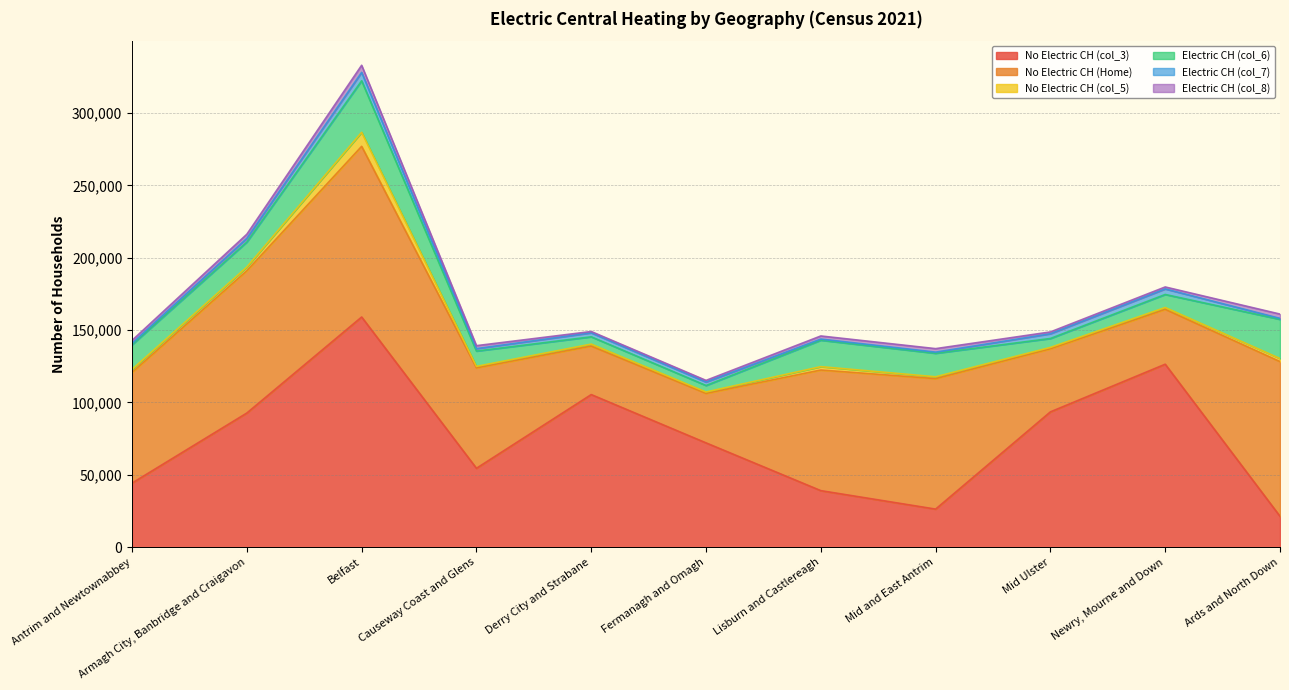

Between Antrim and Newtownabbey and Derry City and Strabane, which series saw the biggest shift?

No Electric CH (col_3)